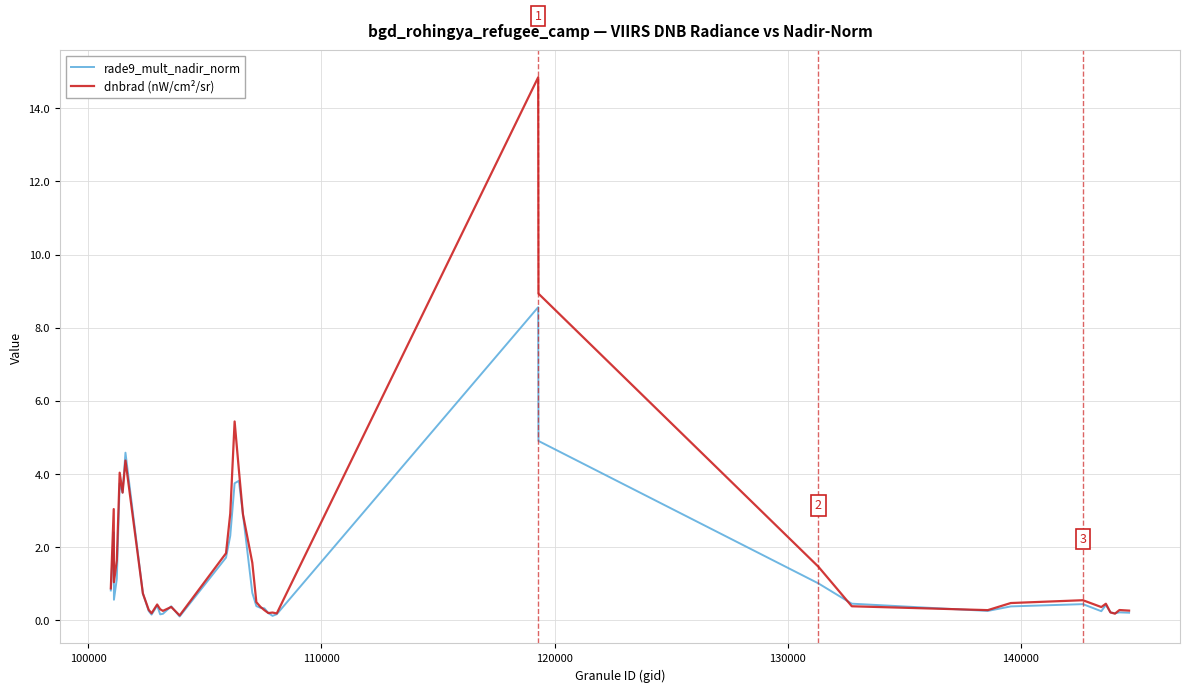

What is the highest value of the dnbrad (nW/cm²/sr) series?

14.8